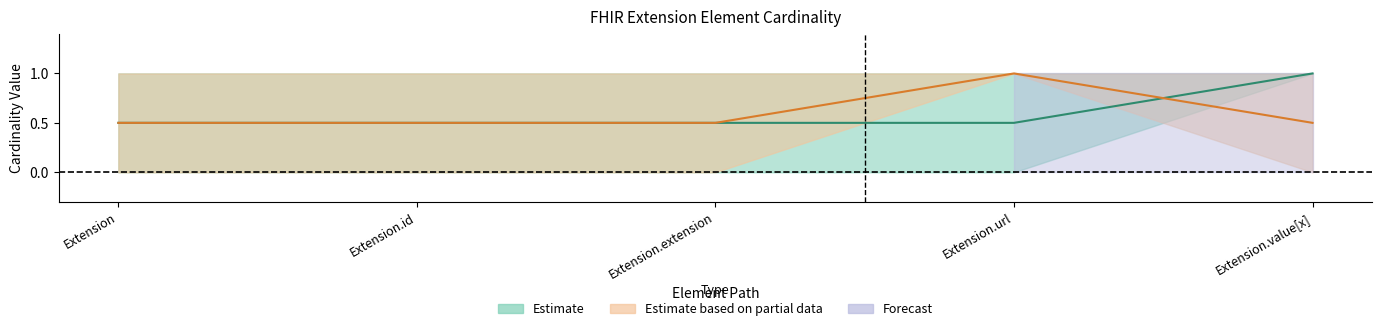

Which category has the lowest value in the Min series?

Extension